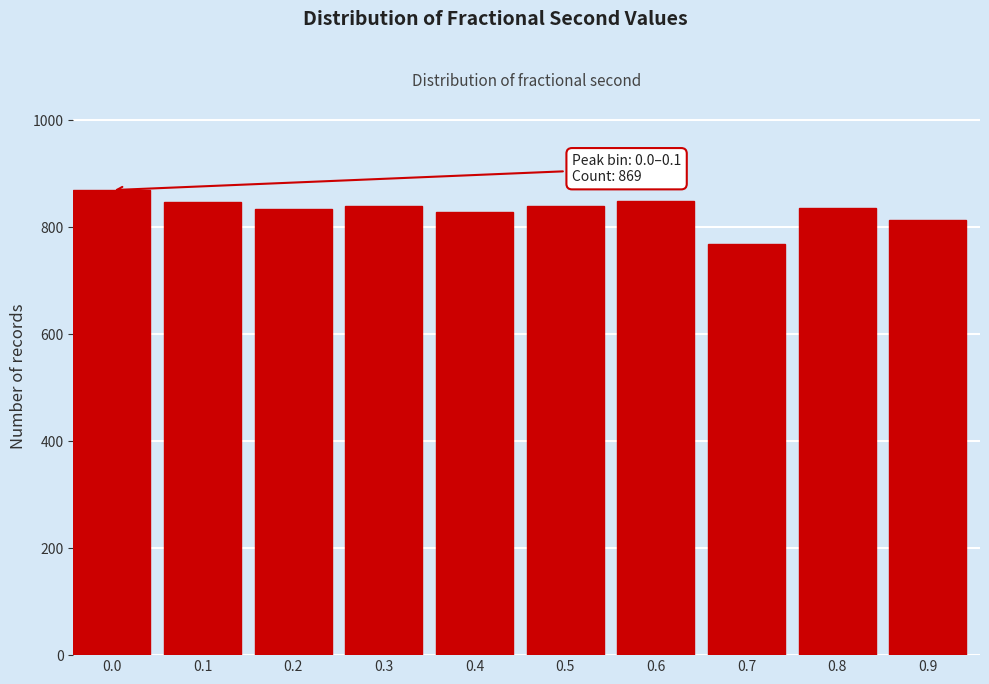

What is the greatest value displayed?

869